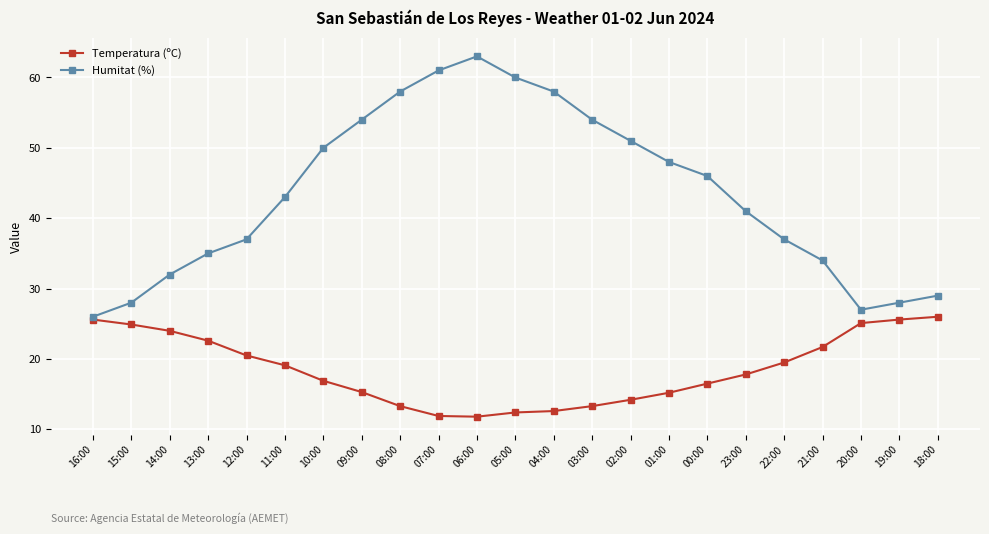

At which category does the chart reach its peak across all series?

06:00